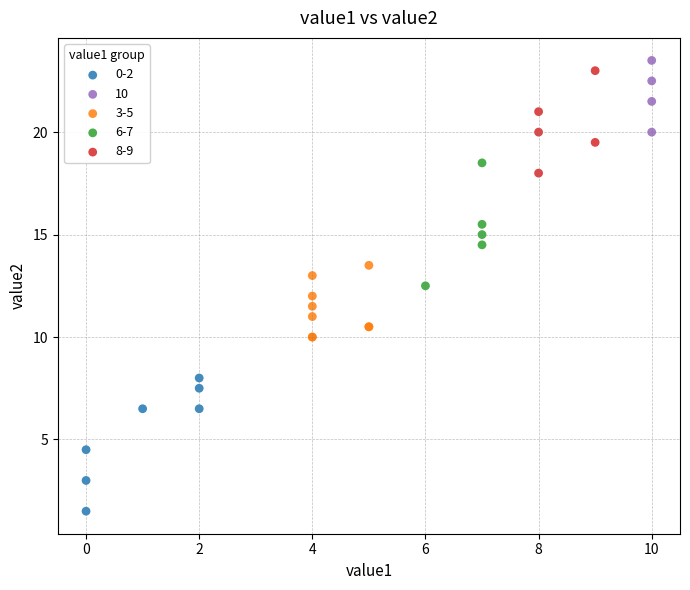

Which series reaches the maximum Y coordinate?

10